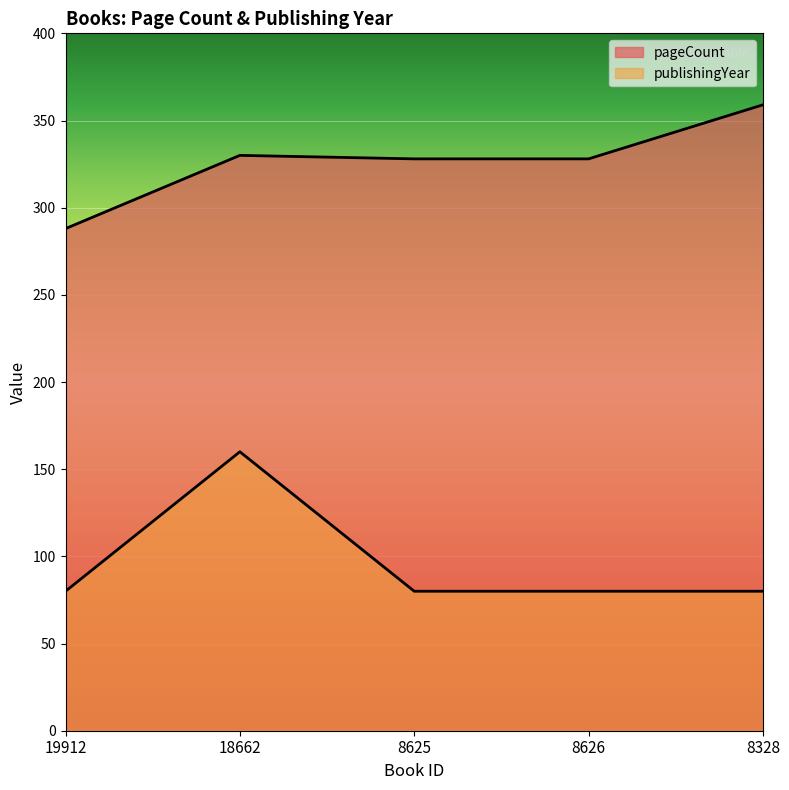

The value of pageCount at 19912 is 288. True or false?

True